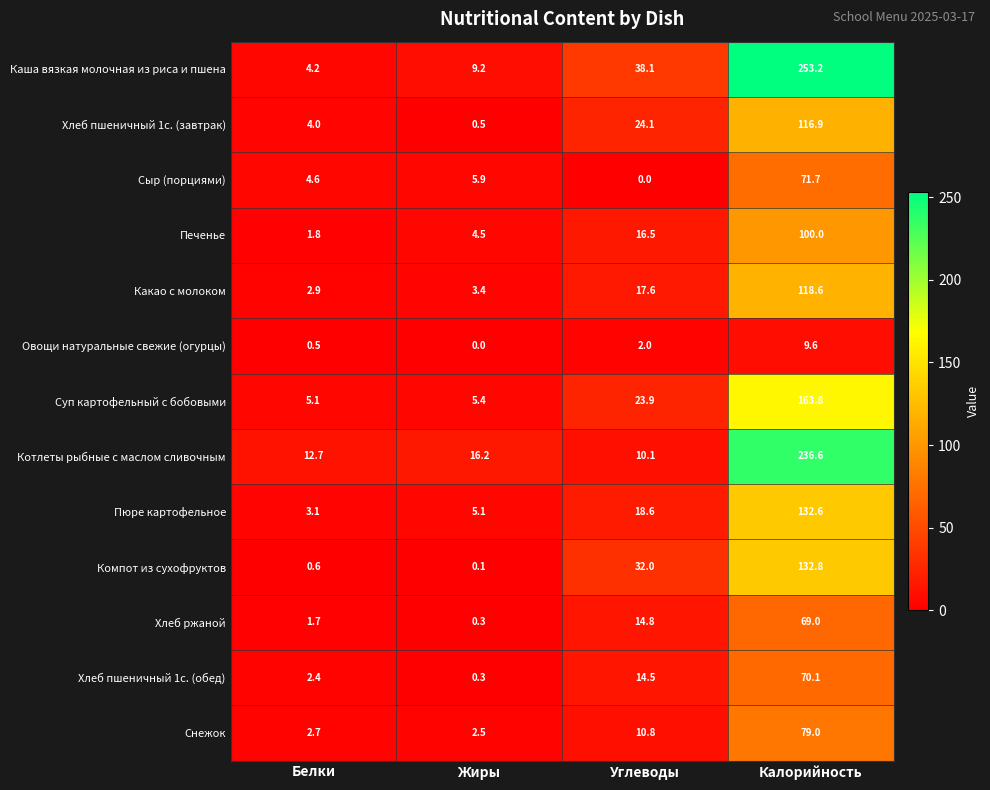

Which series has the widest spread of values?

Каша вязкая молочная из риса и пшена